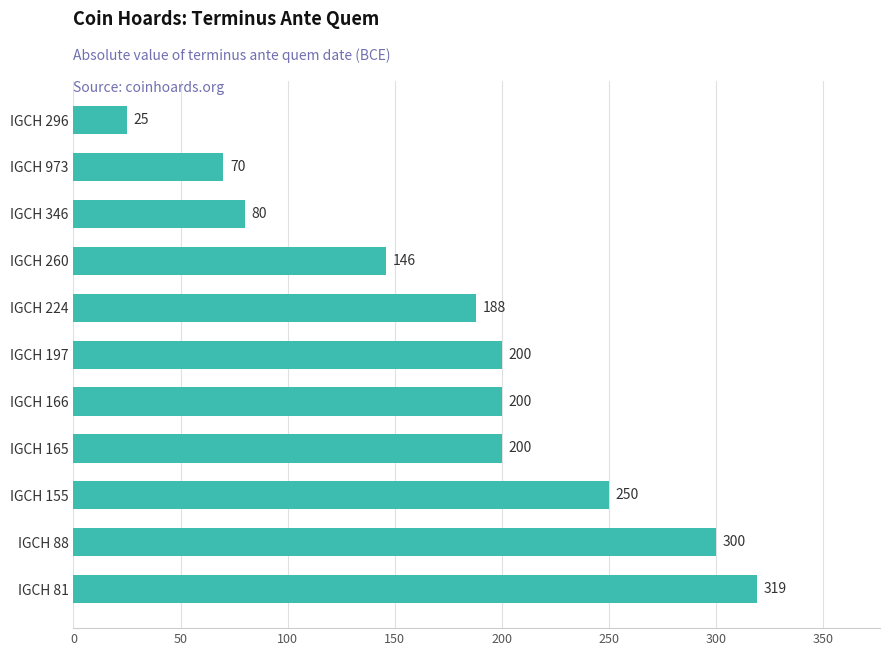

Which category has the highest value across all series?

IGCH 81